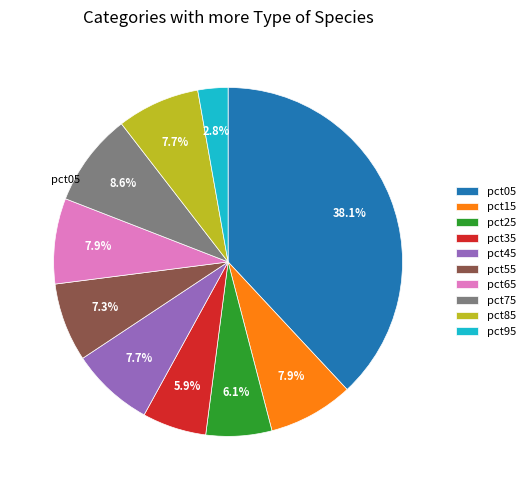

How many segments does this pie chart have?

10